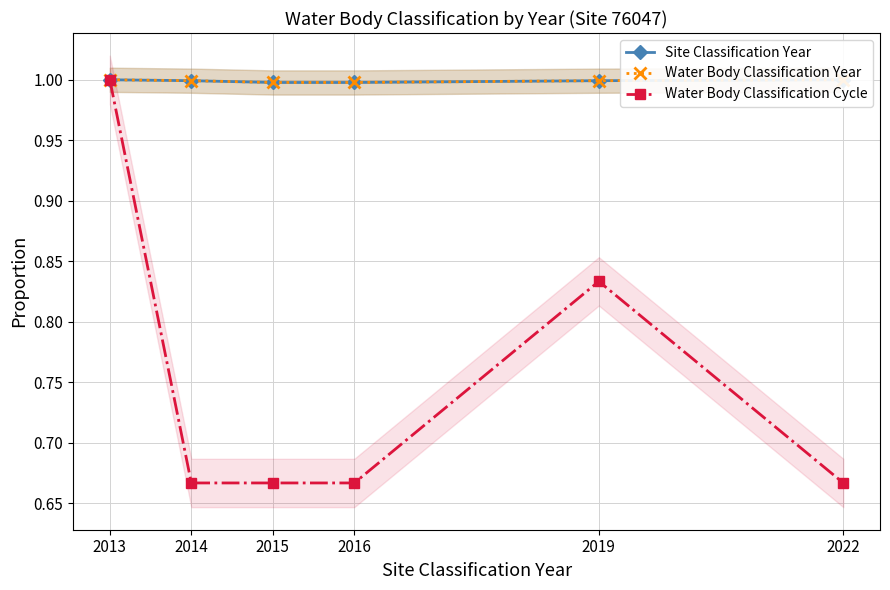

Which series changed the most between 2016 and 2022?

Site Classification Year